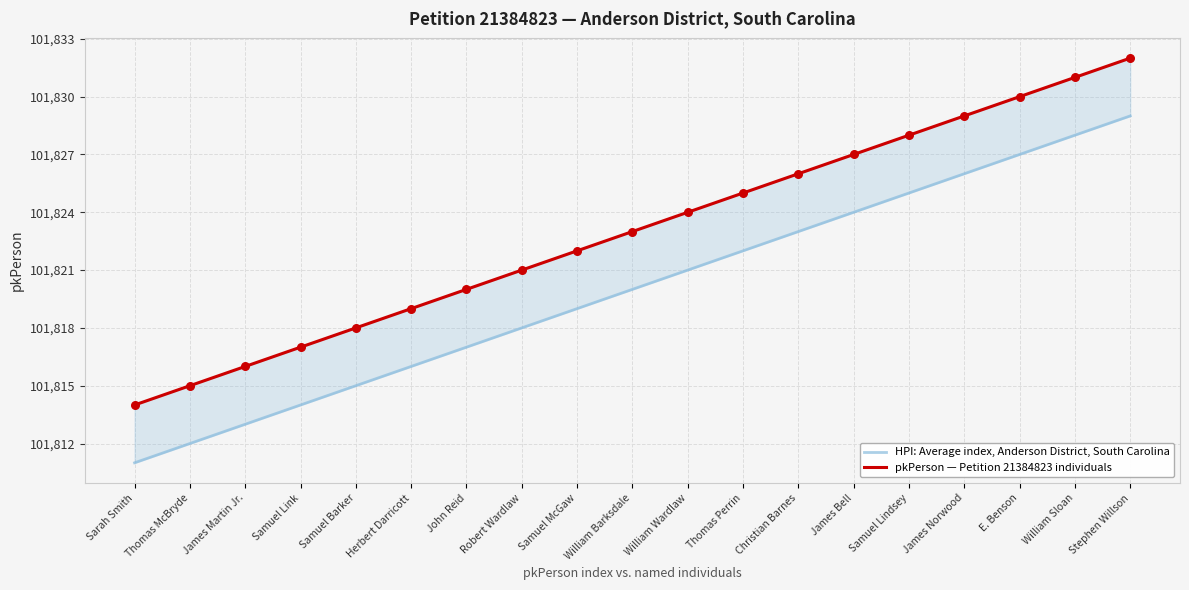

At which category is the sum across all series the highest?

Stephen Willson